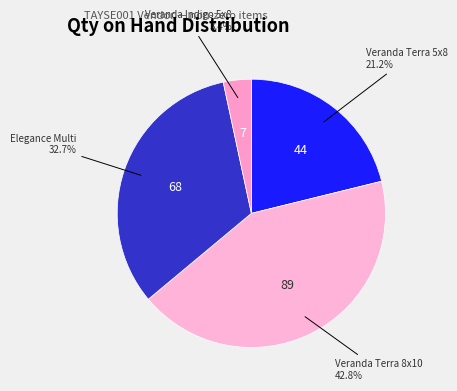

Count the number of slices in the pie.

4